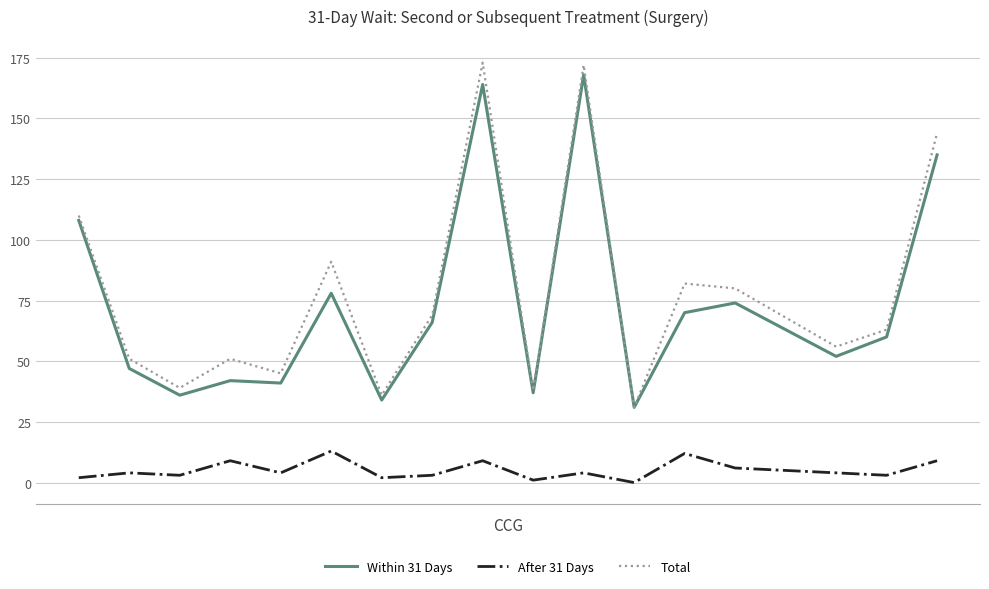

Which series has the widest spread of values?

Total